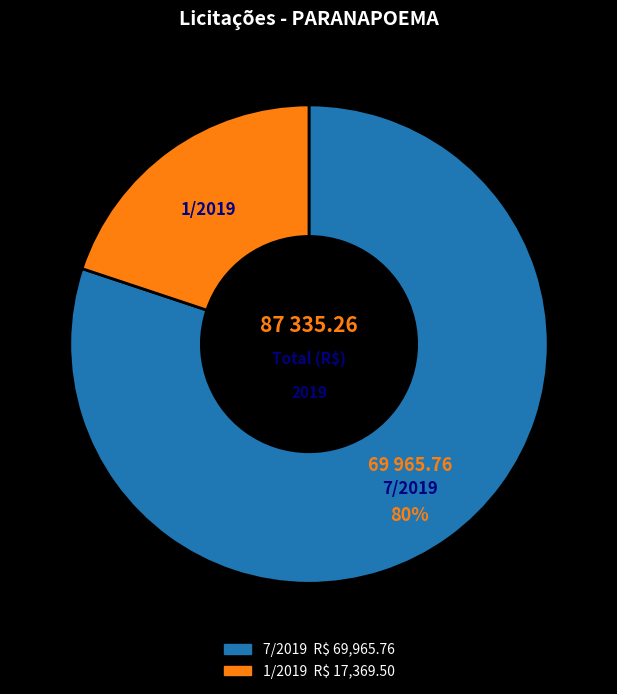

To the nearest percent, what percentage of the pie is 7/2019?

80%